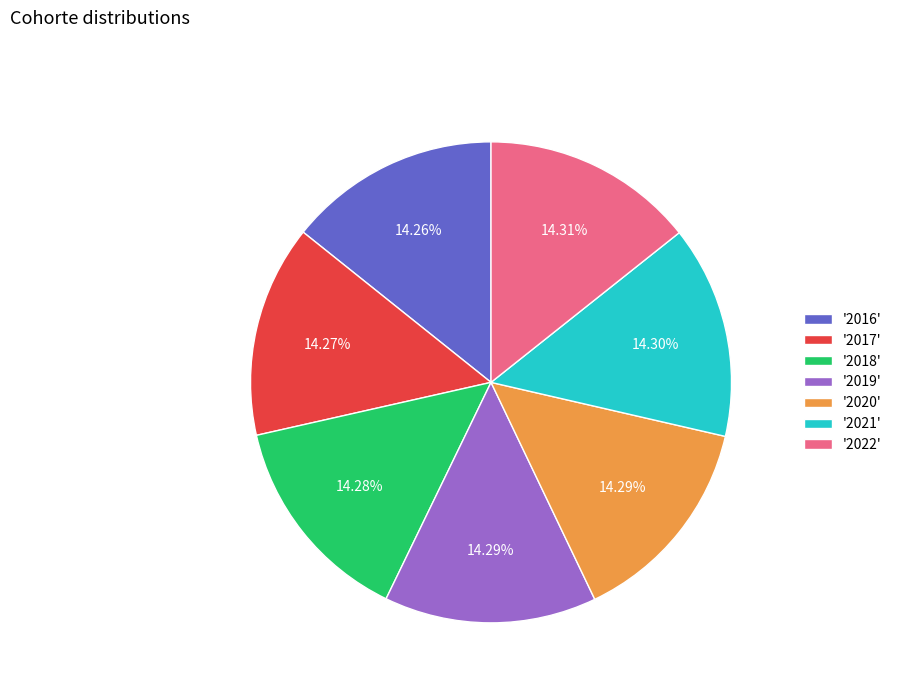

Combined, do '2018' and '2021' account for over 50%?

No